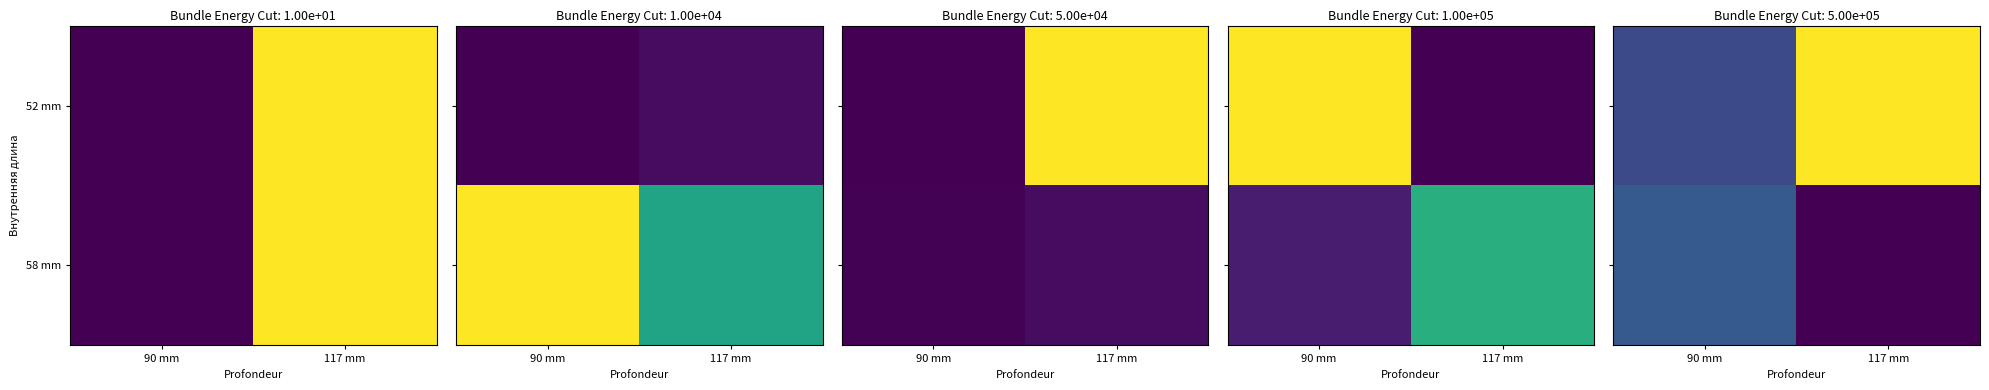

What is the lowest value of the 58 mm series?

5305.2